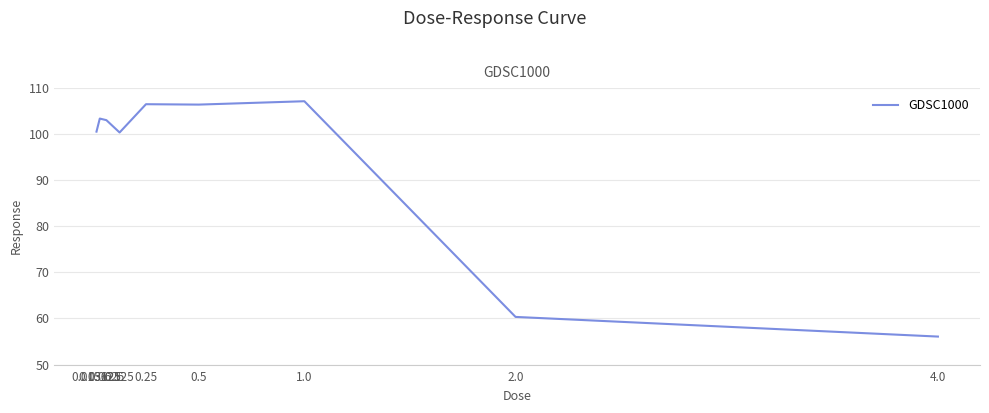

What is the difference between the values at 1.0 and 0.03125?

3.8